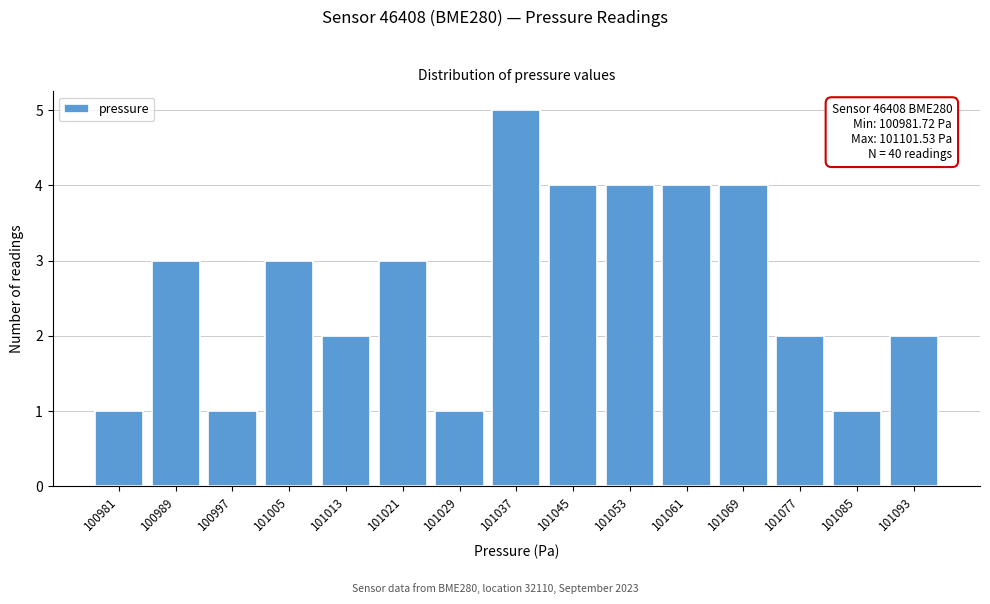

Reading left to right, what are all the values shown in this chart?

1	3	1	3	2	3	1	5	4	4	4	4	2	1	2